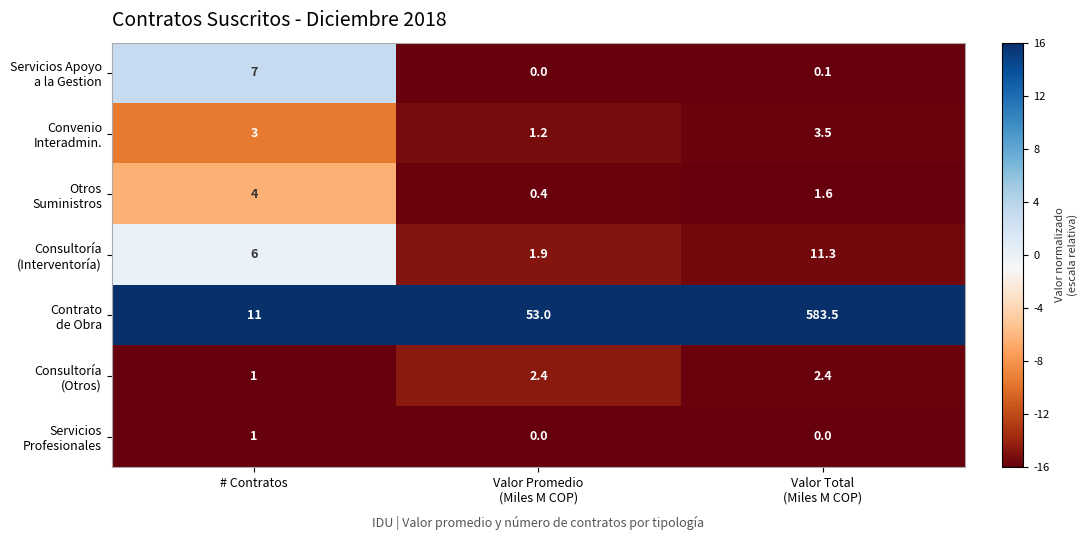

Count the number of data series in this chart.

7